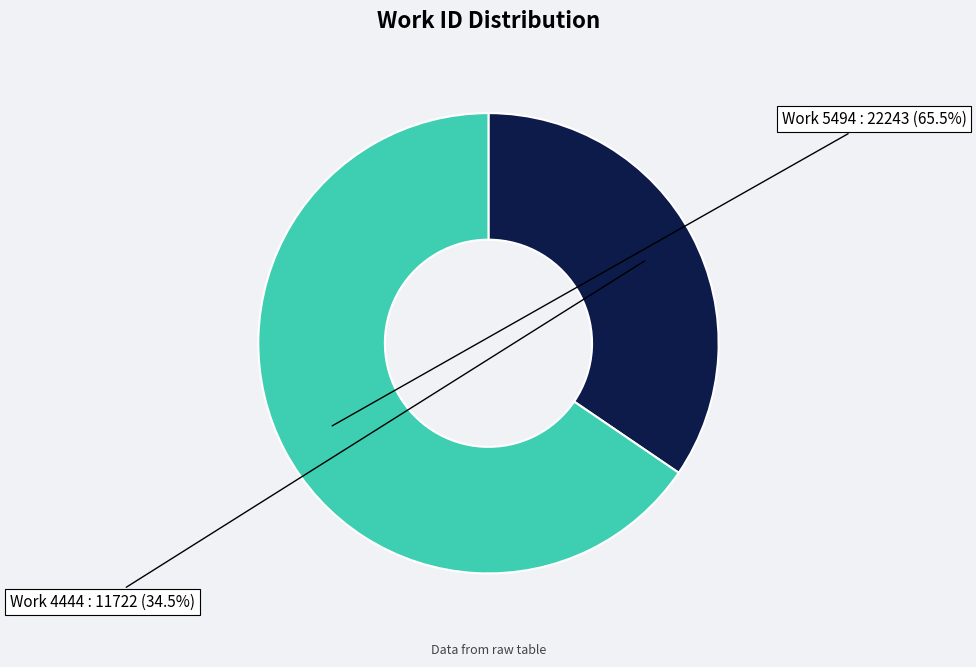

Does any single category account for the majority?

Yes